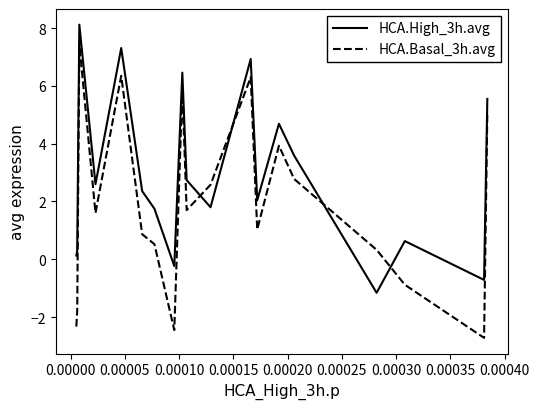

Which series ends up on top after the final intersection of HCA.Basal_3h.avg and HCA.High_3h.avg?

HCA.High_3h.avg